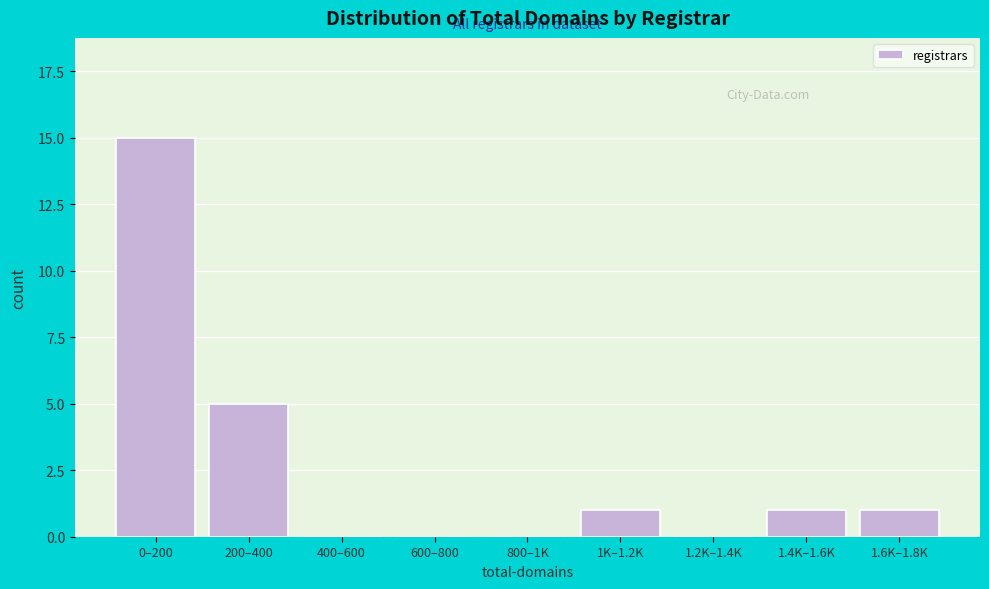

Reading left to right, list all the values displayed in this chart.

0–200=15	200–400=5	400–600=0	600–800=0	800–1K=0	1K–1.2K=1	1.2K–1.4K=0	1.4K–1.6K=1	1.6K–1.8K=1